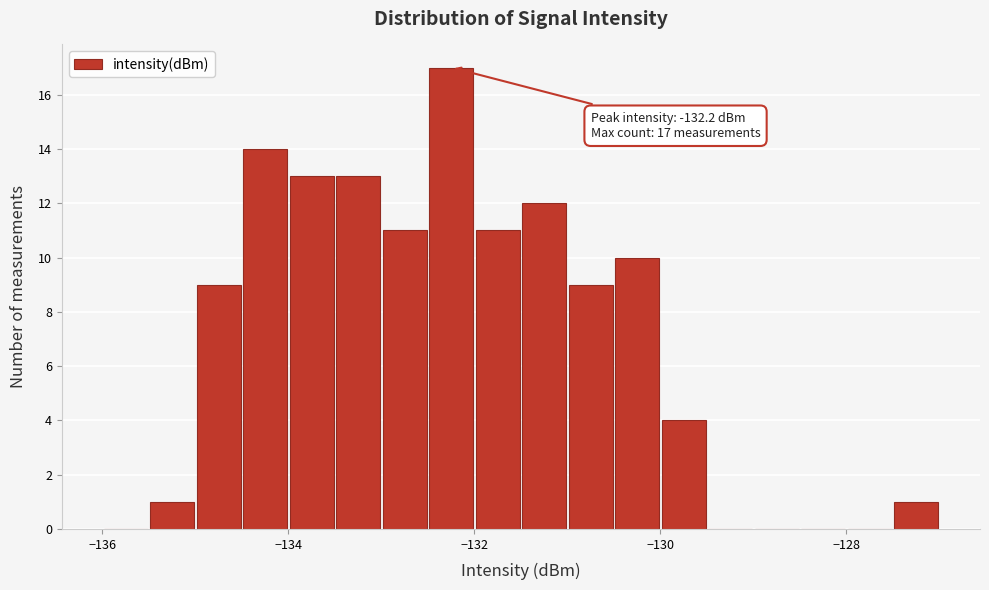

Read against the x-axis, roughly where is the centre of the tallest bar?

-132.2